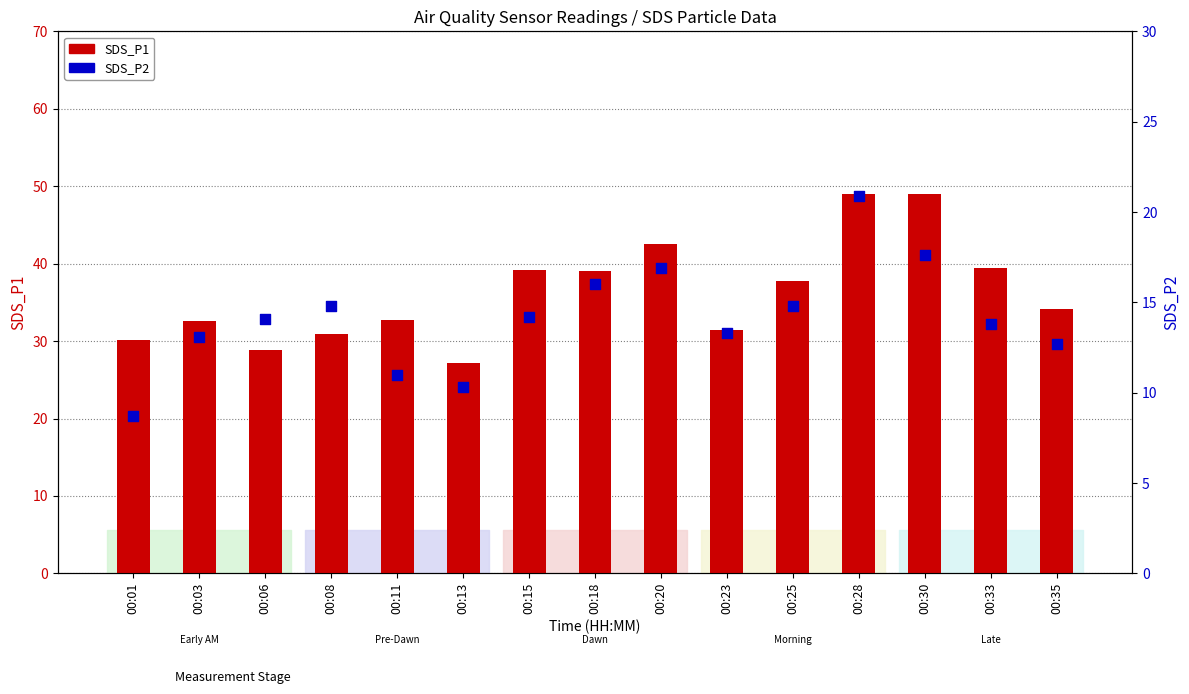

Which series has the largest Y range (max minus min)?

SDS_P1